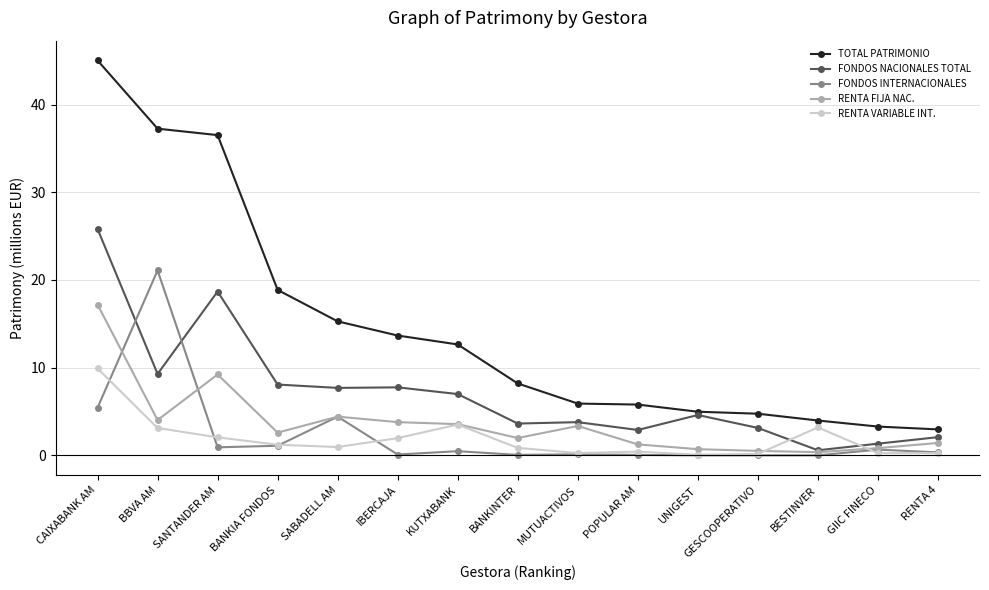

What is the average value of the FONDOS NACIONALES TOTAL series?

7.1